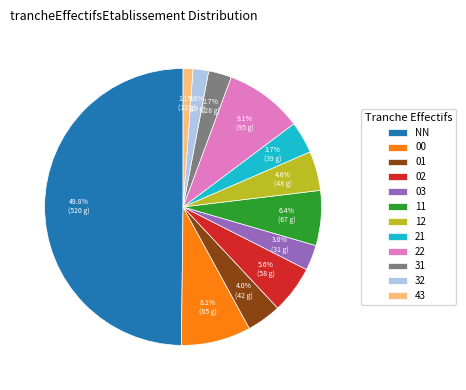

Which has a higher value, 21 or 22?

22